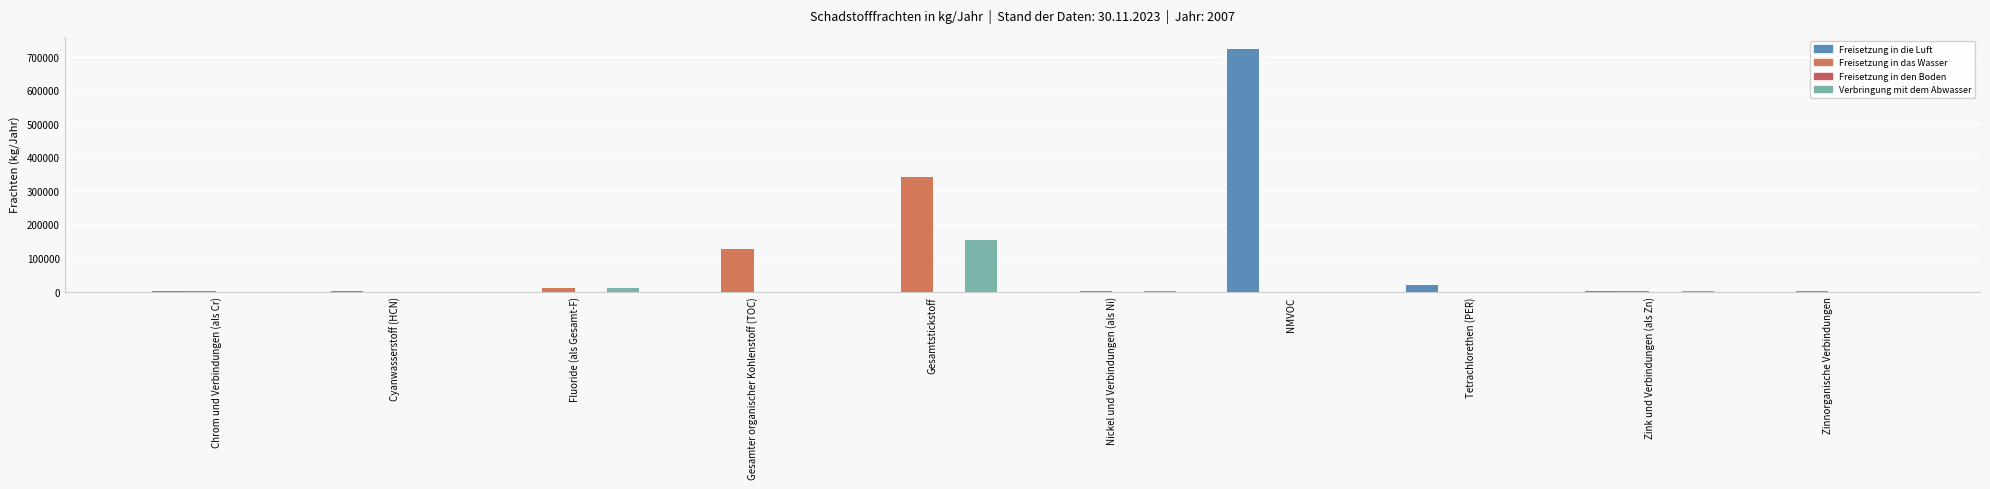

Reading left to right, transcribe all the data shown in this chart.

Freisetzung in die Luft: Chrom und Verbindungen (als Cr)=279	Cyanwasserstoff (HCN)=816	Fluoride (als Gesamt-F)=0	Gesamter organischer Kohlenstoff (TOC)=0	Gesamtstickstoff=0	Nickel und Verbindungen (als Ni)=0	NMVOC=723000	Tetrachlorethen (PER)=19800	Zink und Verbindungen (als Zn)=1455	Zinnorganische Verbindungen=0
Freisetzung in das Wasser: Chrom und Verbindungen (als Cr)=390	Cyanwasserstoff (HCN)=0	Fluoride (als Gesamt-F)=11620	Gesamter organischer Kohlenstoff (TOC)=126000	Gesamtstickstoff=341000	Nickel und Verbindungen (als Ni)=346	NMVOC=0	Tetrachlorethen (PER)=0	Zink und Verbindungen (als Zn)=237	Zinnorganische Verbindungen=150
Freisetzung in den Boden: Chrom und Verbindungen (als Cr)=0	Cyanwasserstoff (HCN)=0	Fluoride (als Gesamt-F)=0	Gesamter organischer Kohlenstoff (TOC)=0	Gesamtstickstoff=0	Nickel und Verbindungen (als Ni)=0	NMVOC=0	Tetrachlorethen (PER)=0	Zink und Verbindungen (als Zn)=0	Zinnorganische Verbindungen=0
Verbringung mit dem Abwasser: Chrom und Verbindungen (als Cr)=0	Cyanwasserstoff (HCN)=0	Fluoride (als Gesamt-F)=9420	Gesamter organischer Kohlenstoff (TOC)=0	Gesamtstickstoff=154000	Nickel und Verbindungen (als Ni)=465	NMVOC=0	Tetrachlorethen (PER)=0	Zink und Verbindungen (als Zn)=257	Zinnorganische Verbindungen=0